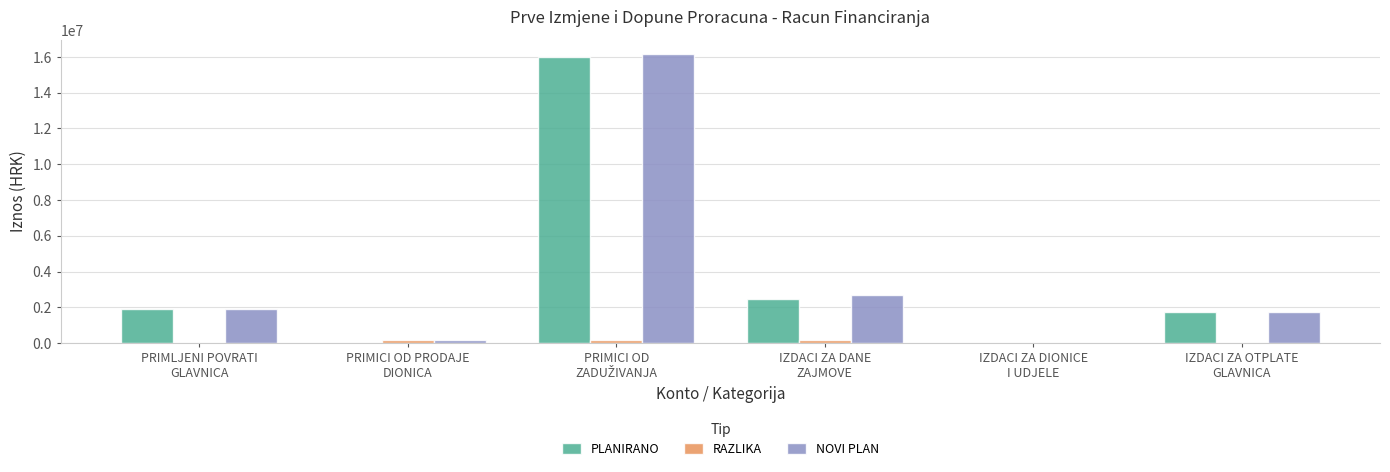

What is the highest value of the NOVI PLAN series?

16161784.8